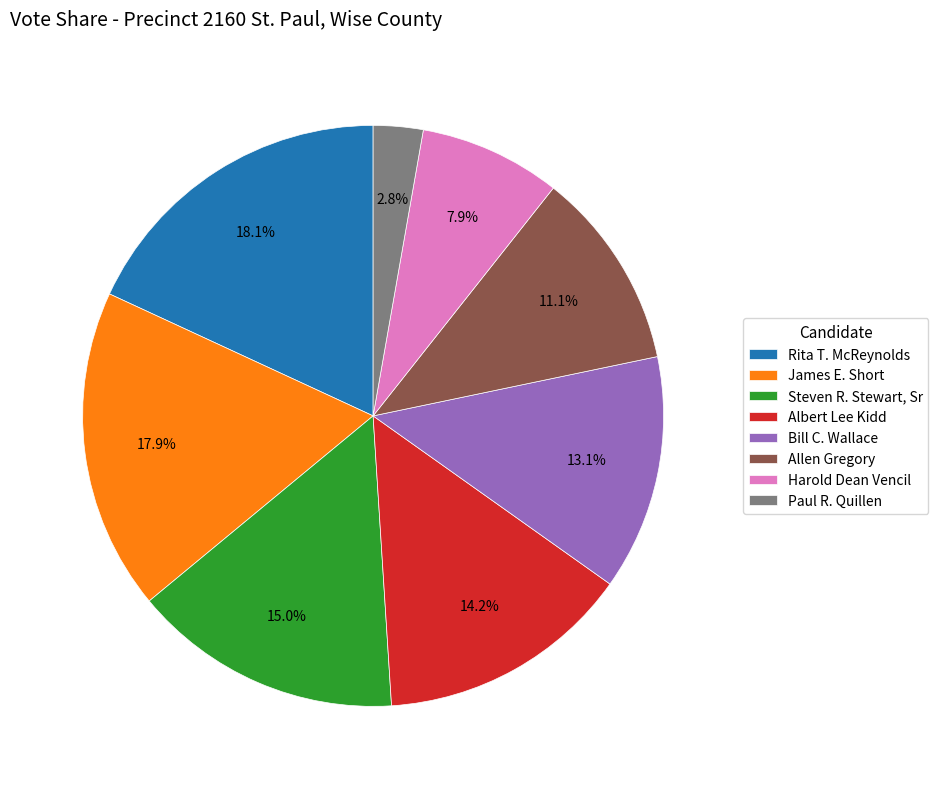

To the nearest percent, what percentage of the pie is Steven R. Stewart, Sr?

15%